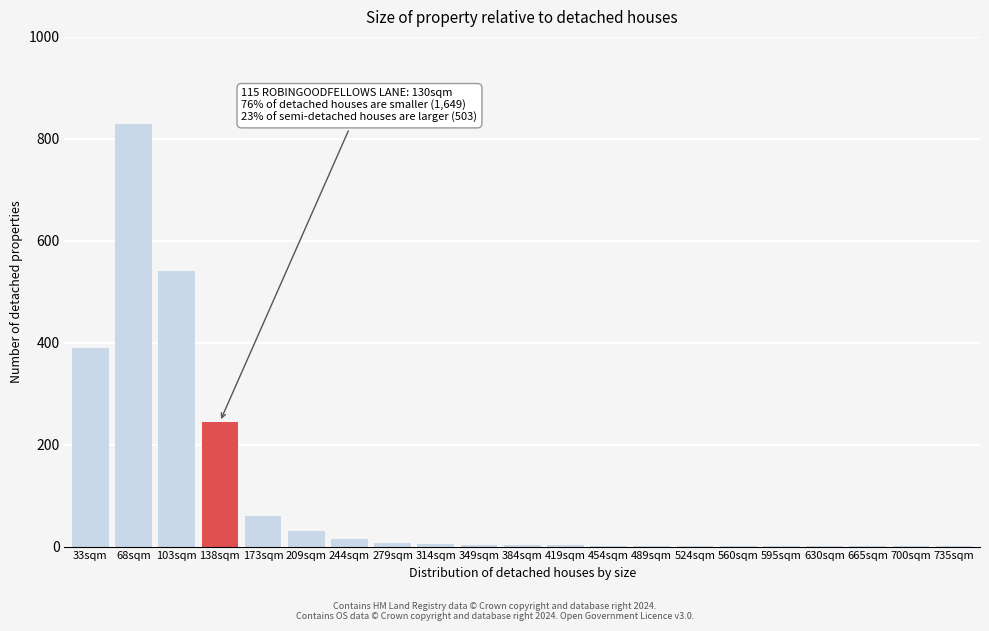

What is the change in value from 33sqm to 68sqm?

+440